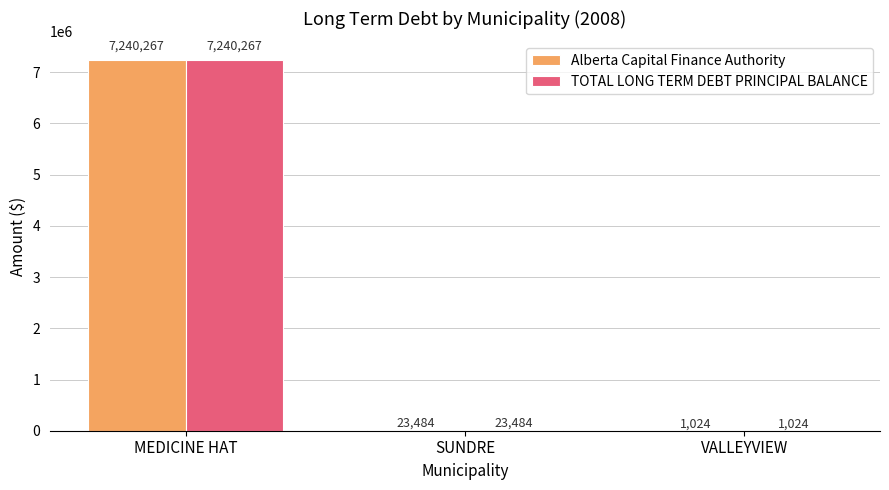

What is the maximum value for TOTAL LONG TERM DEBT PRINCIPAL BALANCE?

7240267